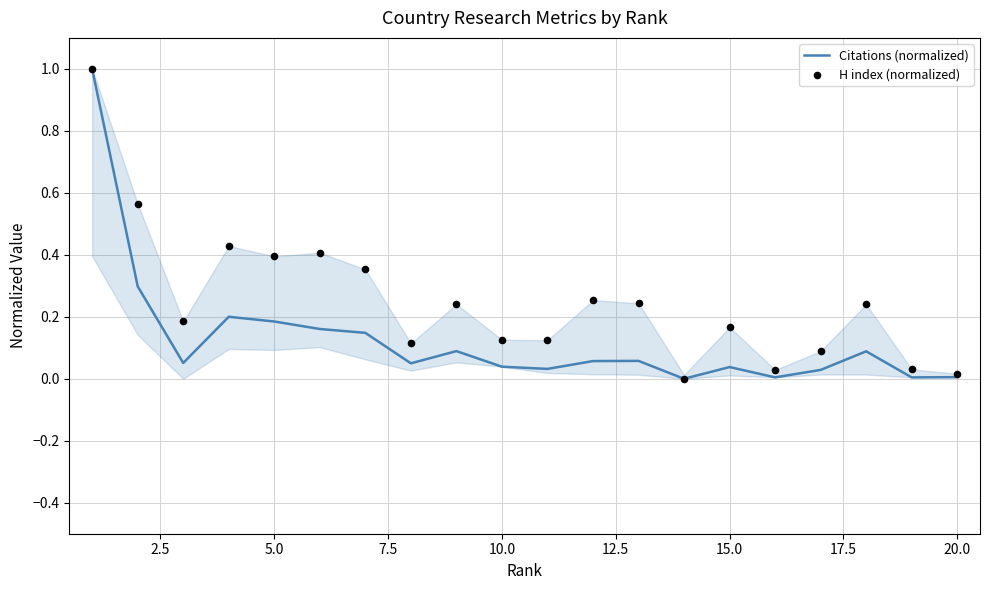

What is the maximum value for Citations (normalized)?

1.0